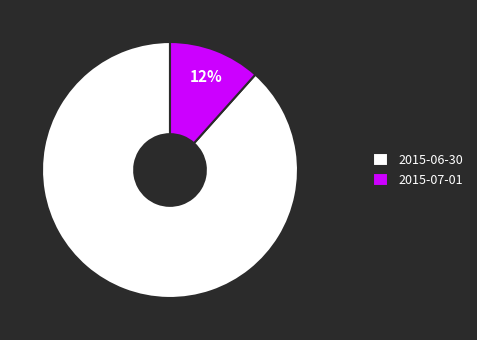

To the nearest percent, what is the combined percentage of 2015-06-30 and 2015-07-01?

100%